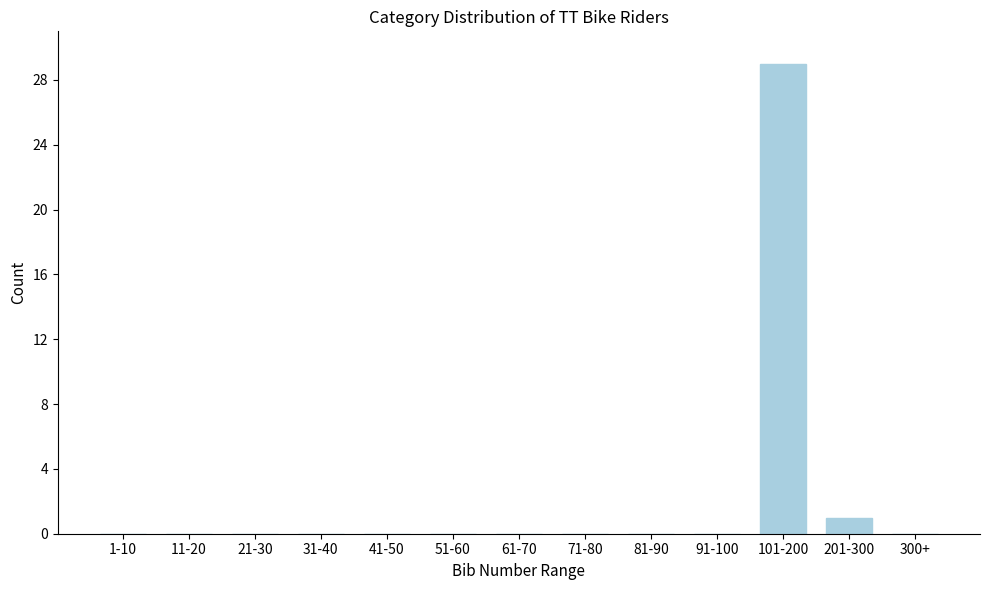

Reading left to right, what are all the values shown in this chart?

1-10=0	11-20=0	21-30=0	31-40=0	41-50=0	51-60=0	61-70=0	71-80=0	81-90=0	91-100=0	101-200=29	201-300=1	300+=0